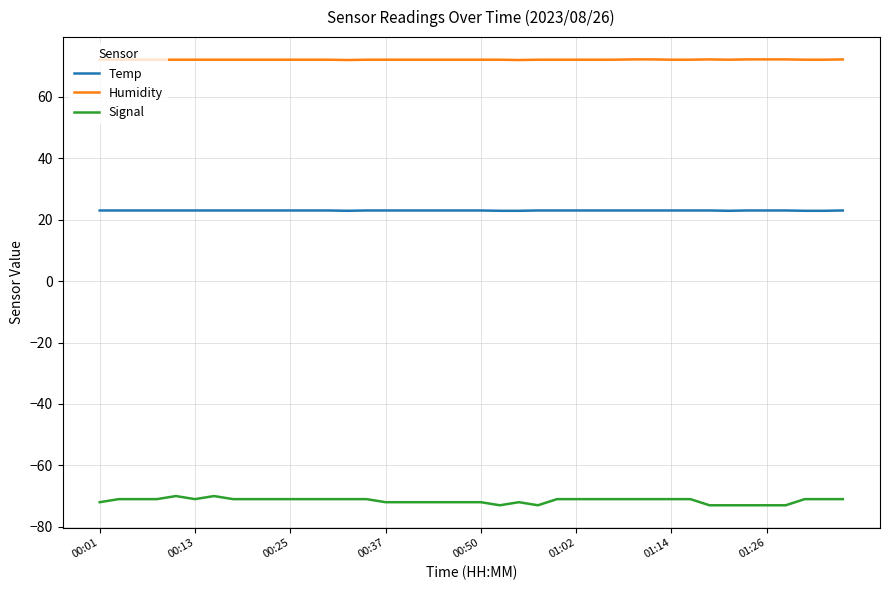

True or false: Signal and Humidity cross at least once.

False